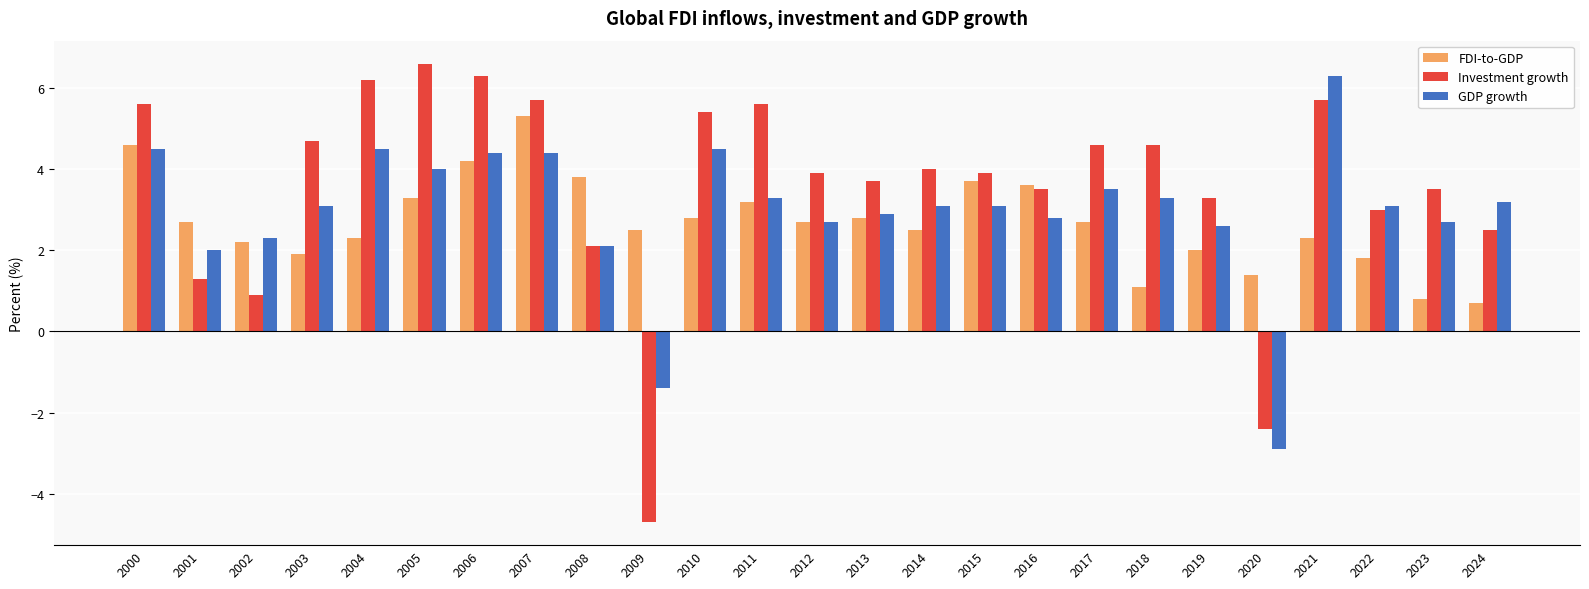

What are all the series names shown in the legend?

FDI-to-GDP, Investment growth, GDP growth